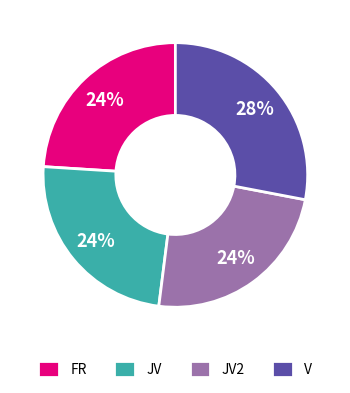

The JV2 slice represents 24% of the pie. True or false?

True